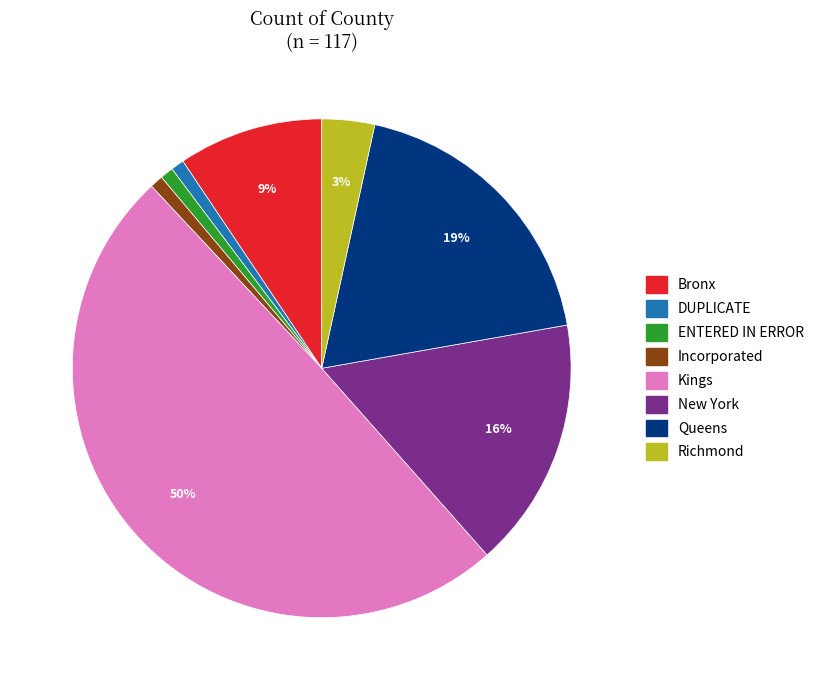

The Incorporated slice represents 1% of the pie. True or false?

True